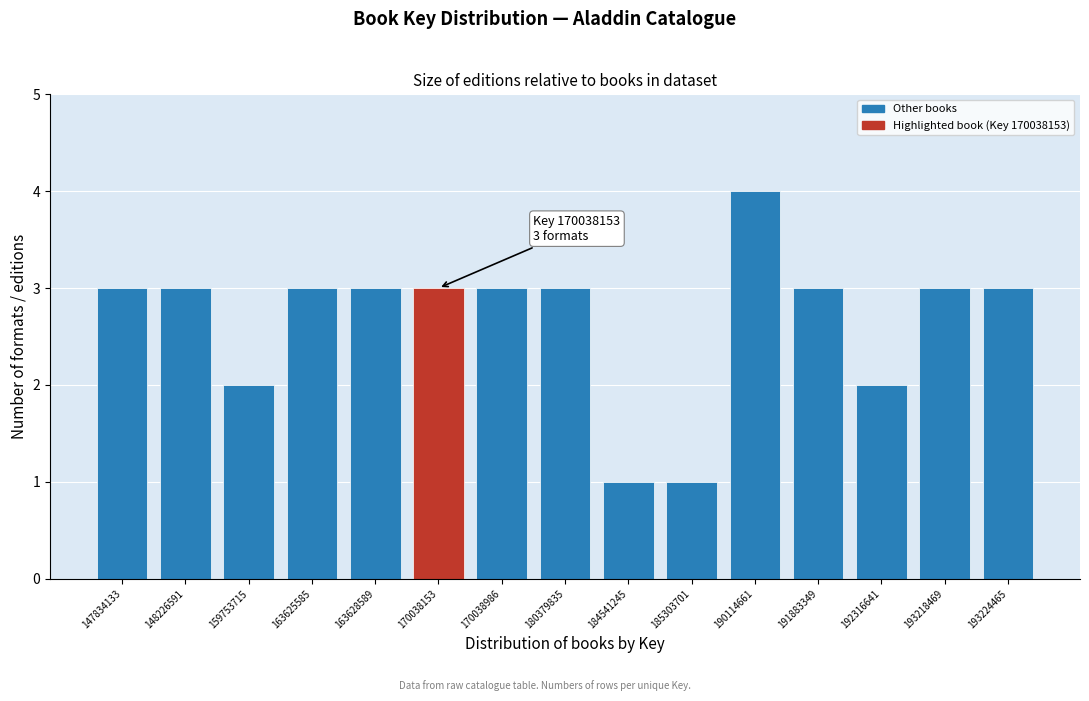

Reading left to right, what are all the values shown in this chart?

147834133=3	148226591=3	159753715=2	163625585=3	163628589=3	170038153=3	170038986=3	180379835=3	184541245=1	185303701=1	190114661=4	191883349=3	192316641=2	193218469=3	193224465=3